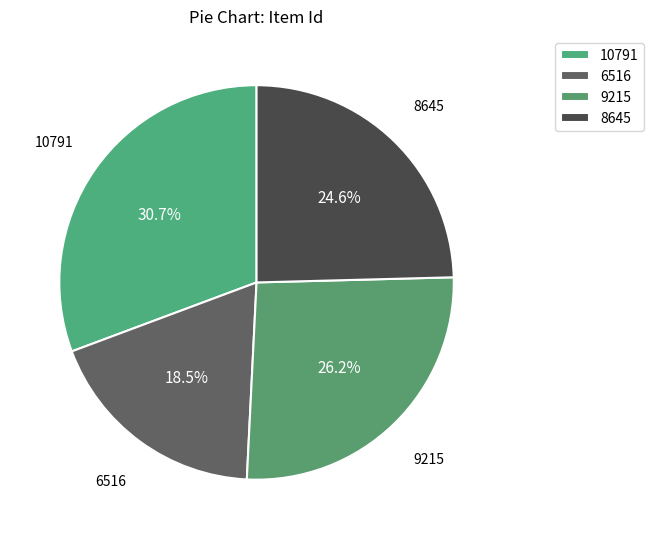

Which category has the smallest portion of the pie?

6516